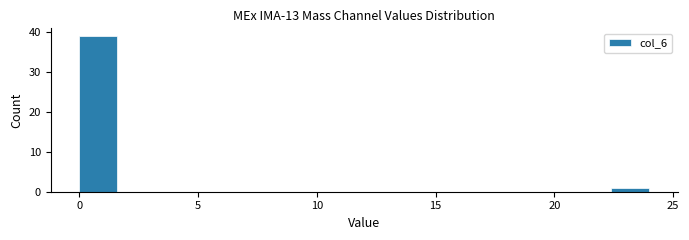

Around what value on the x-axis is the tallest bar? Give the approximate position of its centre, as read against the axis.

1.0